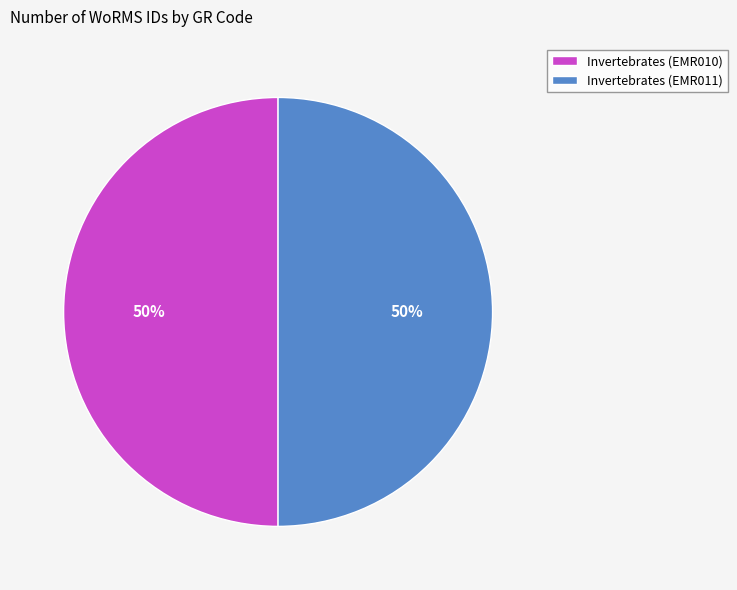

True or false: Invertebrates (EMR010) accounts for 50% of the total.

True